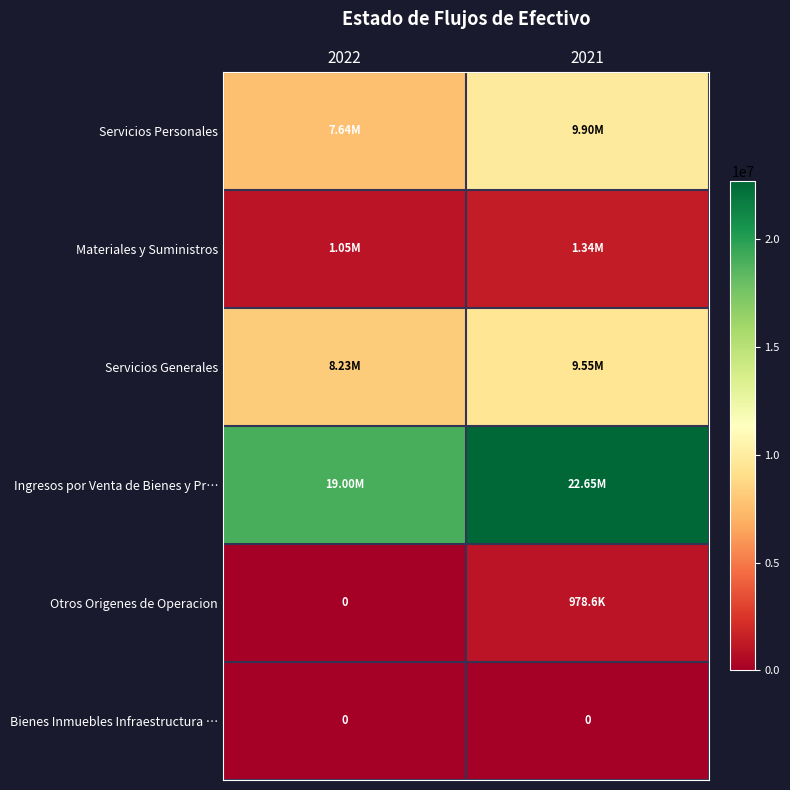

True or false: Ingresos por Venta de Bienes y Pr… has a value of 18998901.9 at 2022.

True